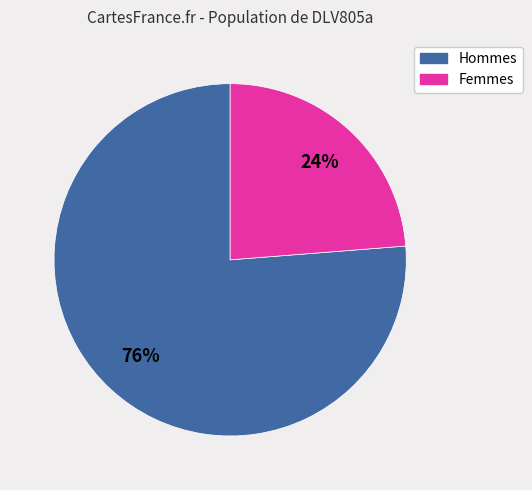

To the nearest percent, what is the average slice percentage?

50%